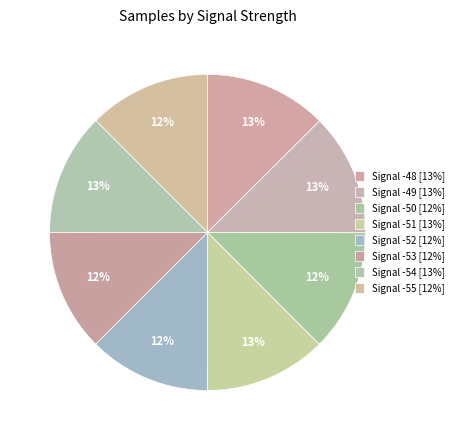

How many slices are in this pie chart?

8